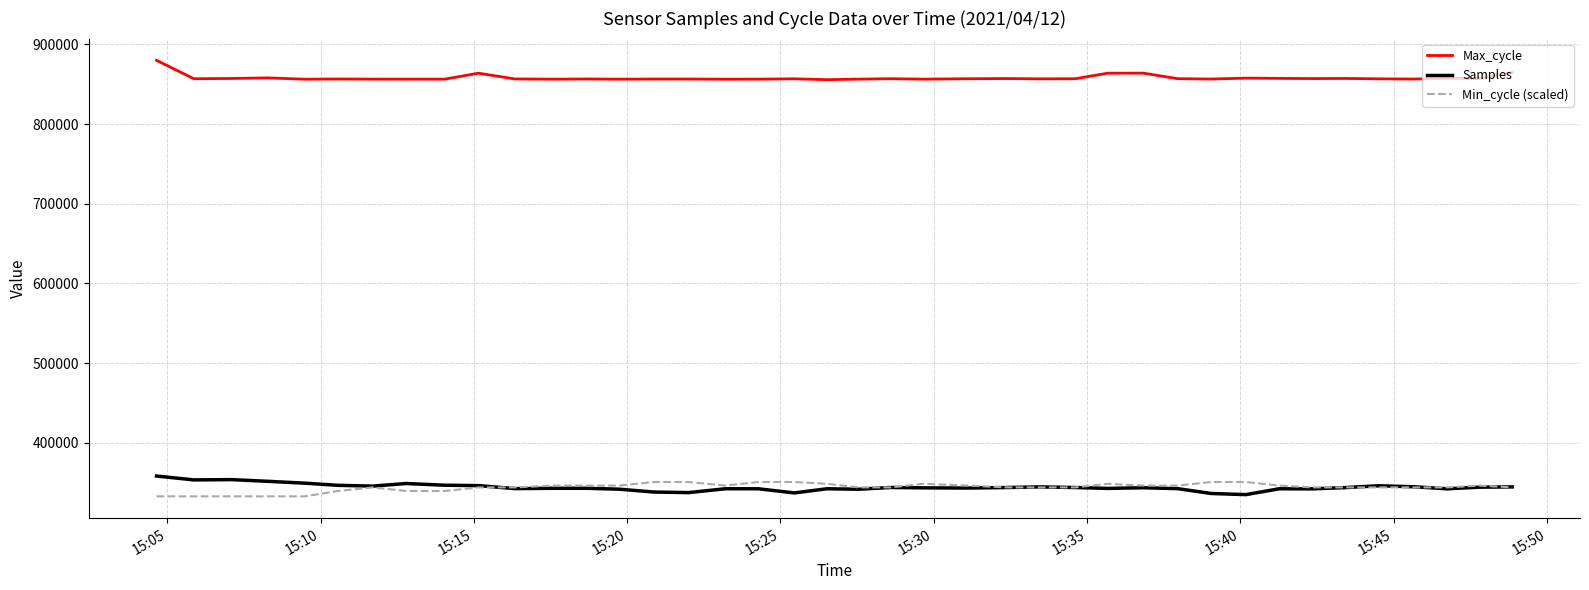

True or false: Max_cycle and Samples intersect in this chart.

False